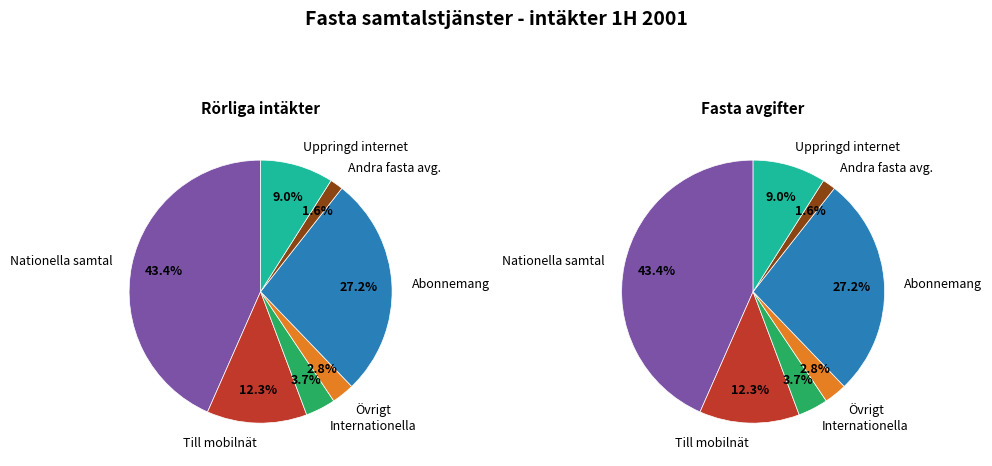

What percentage is NOT represented by Nationella samtal från fasta nät till fasta nät?

56.6%